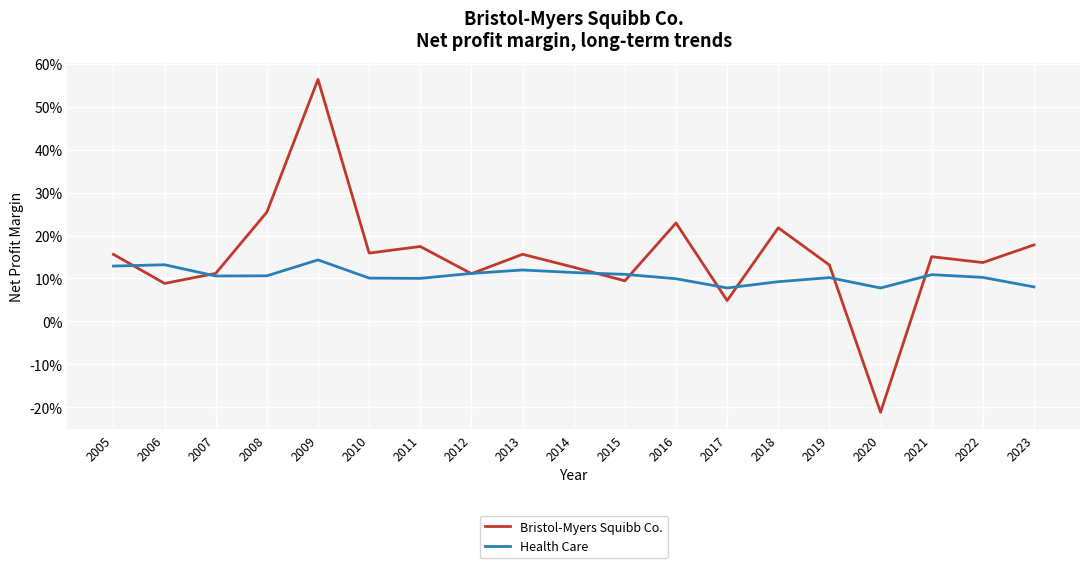

Reading right to left, extract all data points from this chart.

Bristol-Myers Squibb Co.: 2023=0.2	2022=0.1	2021=0.2	2020=-0.2	2019=0.1	2018=0.2	2017=0.0	2016=0.2	2015=0.1	2014=0.1	2013=0.2	2012=0.1	2011=0.2	2010=0.2	2009=0.6	2008=0.3	2007=0.1	2006=0.1	2005=0.2
Health Care: 2023=0.1	2022=0.1	2021=0.1	2020=0.1	2019=0.1	2018=0.1	2017=0.1	2016=0.1	2015=0.1	2014=0.1	2013=0.1	2012=0.1	2011=0.1	2010=0.1	2009=0.1	2008=0.1	2007=0.1	2006=0.1	2005=0.1